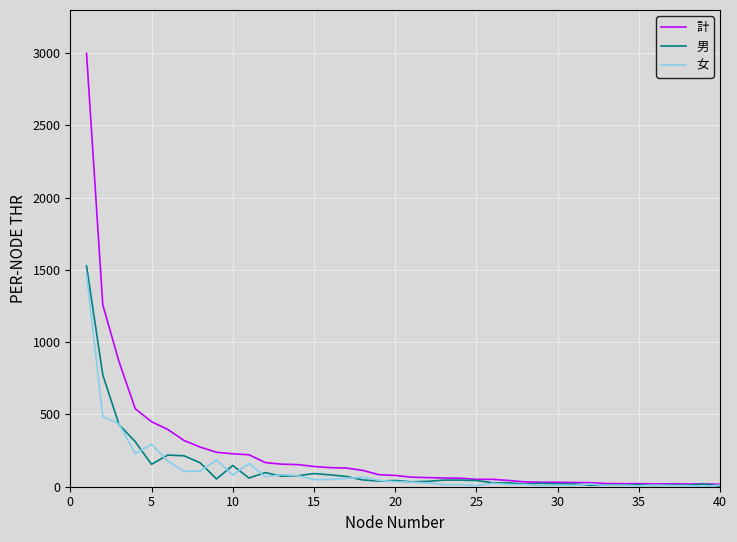

What is the maximum value for 計?

2998